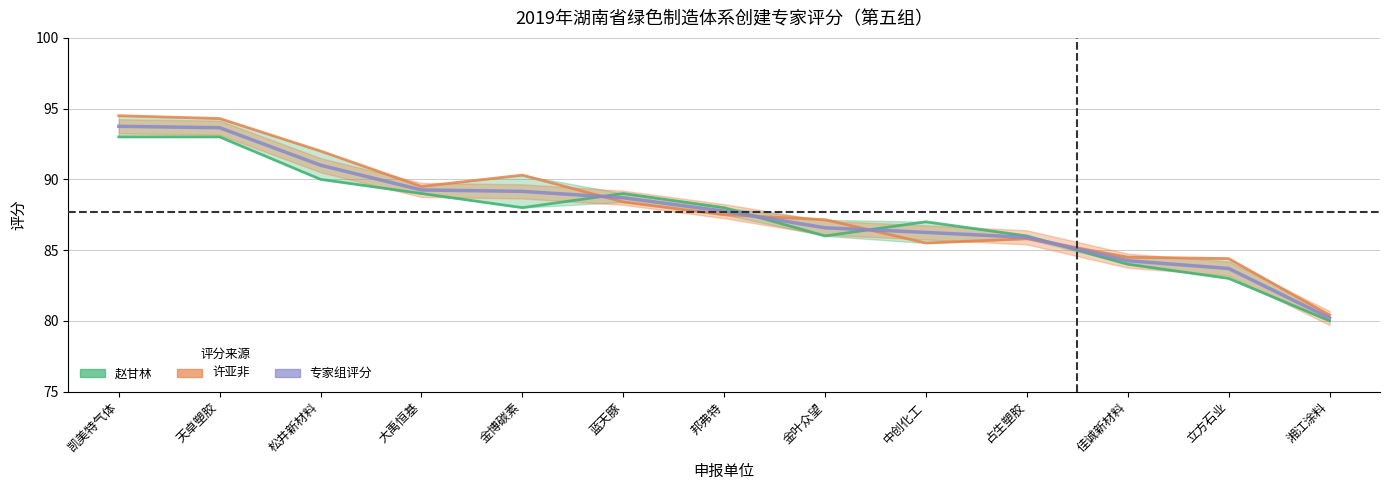

Is it true that 赵甘林 equals 49.5 at 立方石业?

False